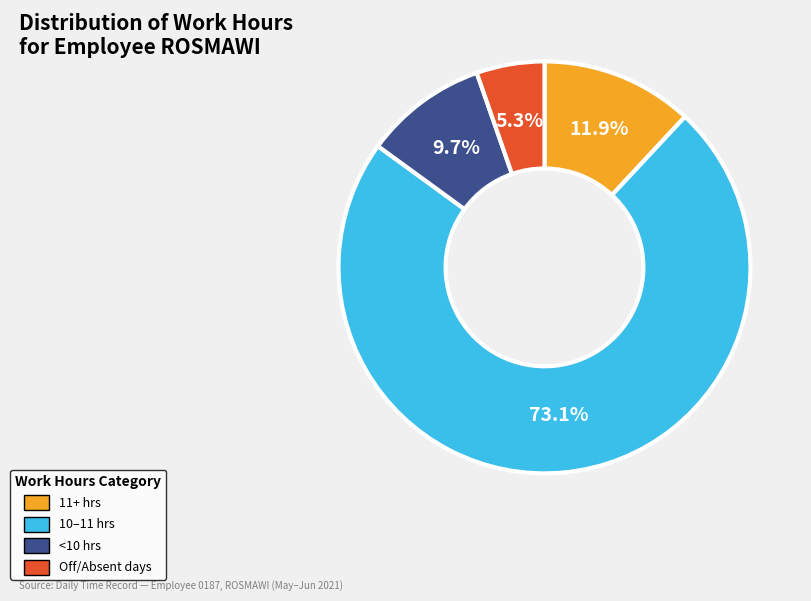

Combined, do 11+ hrs and <10 hrs account for over 50%?

No